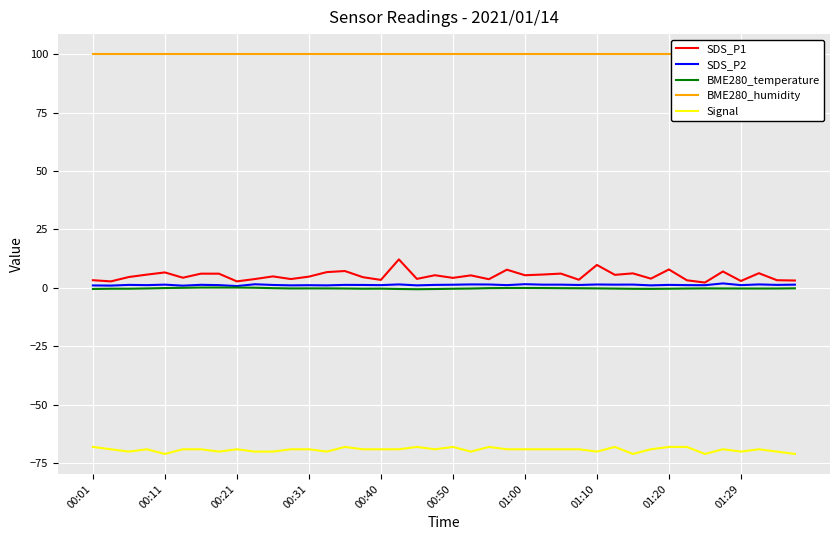

True or false: SDS_P1 and SDS_P2 cross at least once.

False